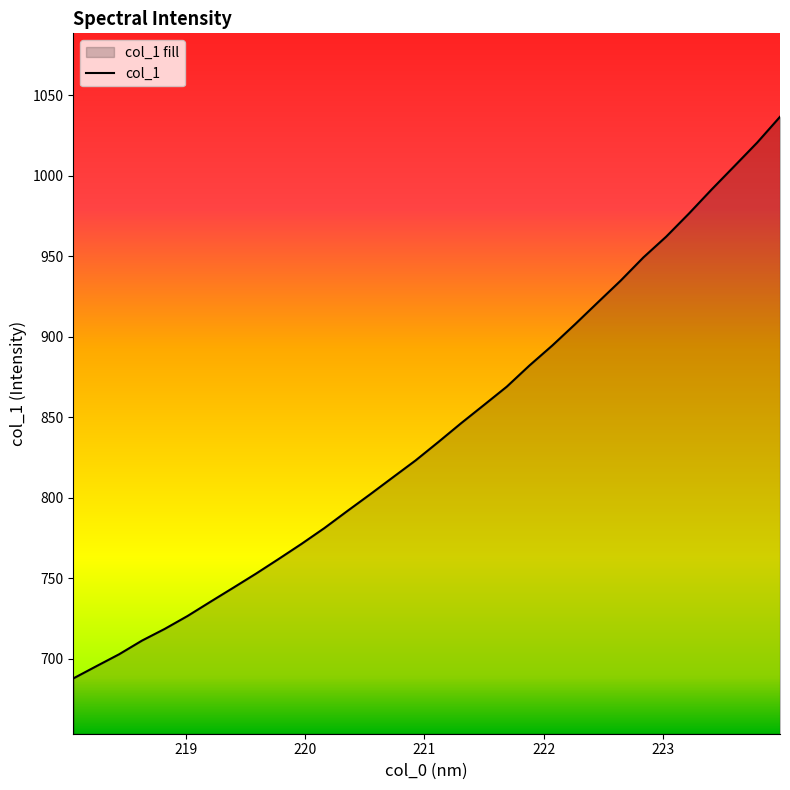

What is the maximum value shown in the chart?

1036.5